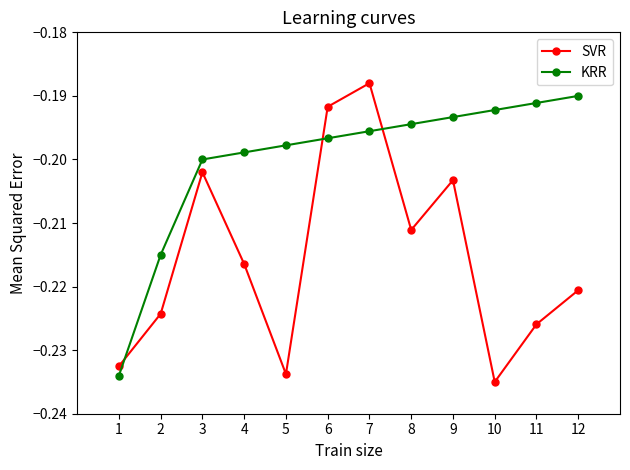

What are all the series names shown in the legend?

SVR, KRR